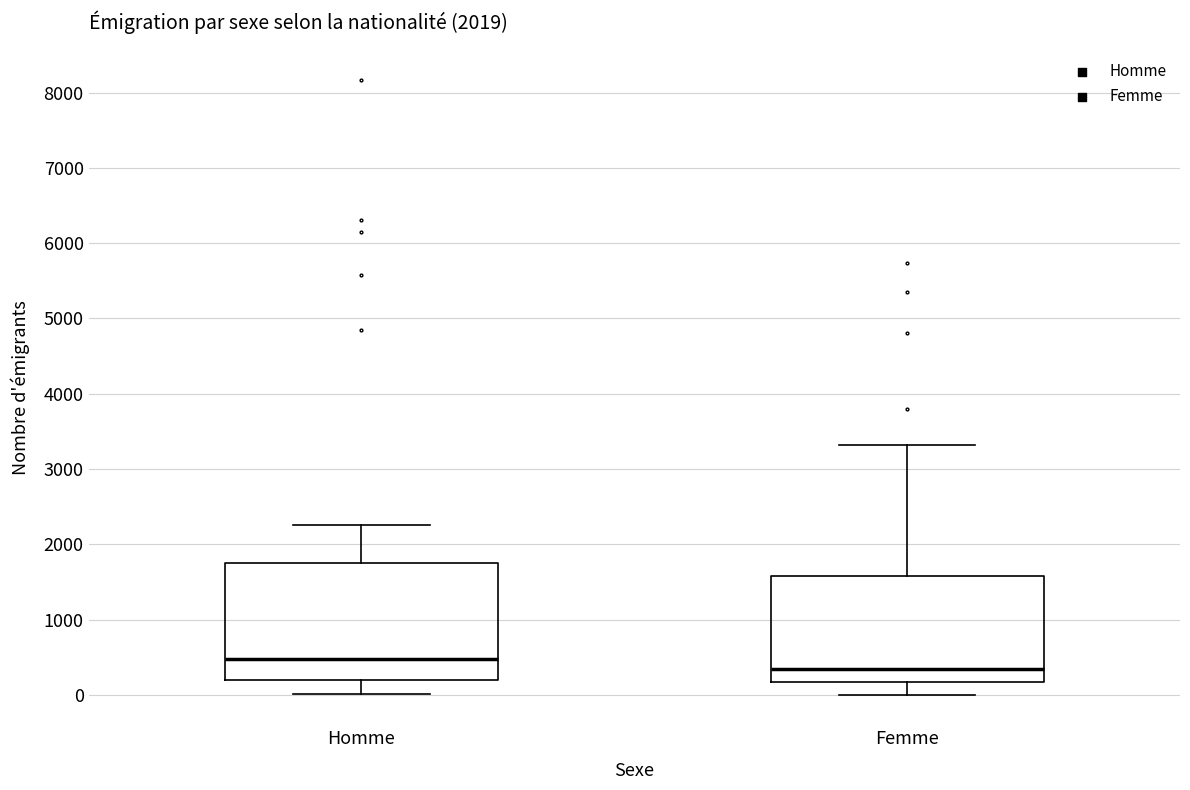

Reading left to right, transcribe this box plot: for each box, give where its median line is, the range the box spans, and where its two whiskers end, as read against the y-axis. The values are not printed on the chart, so give them approximately, as read against the axis.

Homme: median 500, box 200 to 1700, whiskers 0 to 2300
Femme: median 400, box 200 to 1600, whiskers 0 to 3300